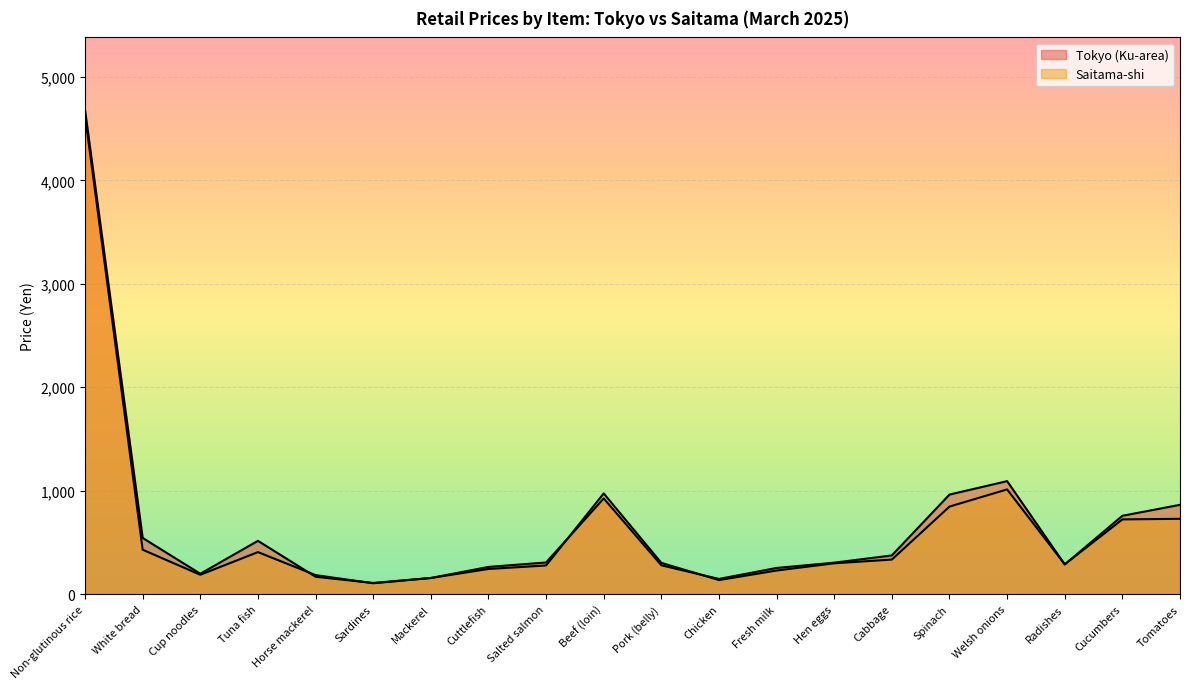

The value of Saitama-shi at Spinach is 847. True or false?

True